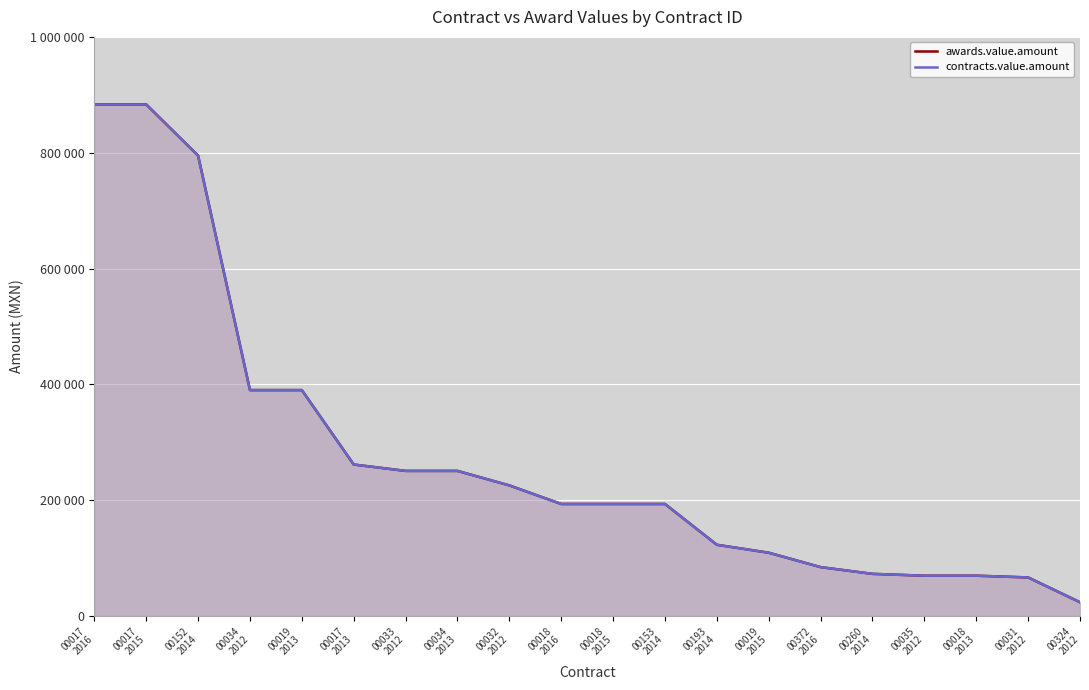

What is the difference between the second highest and second lowest values in the contracts.value.amount series?

816796.8